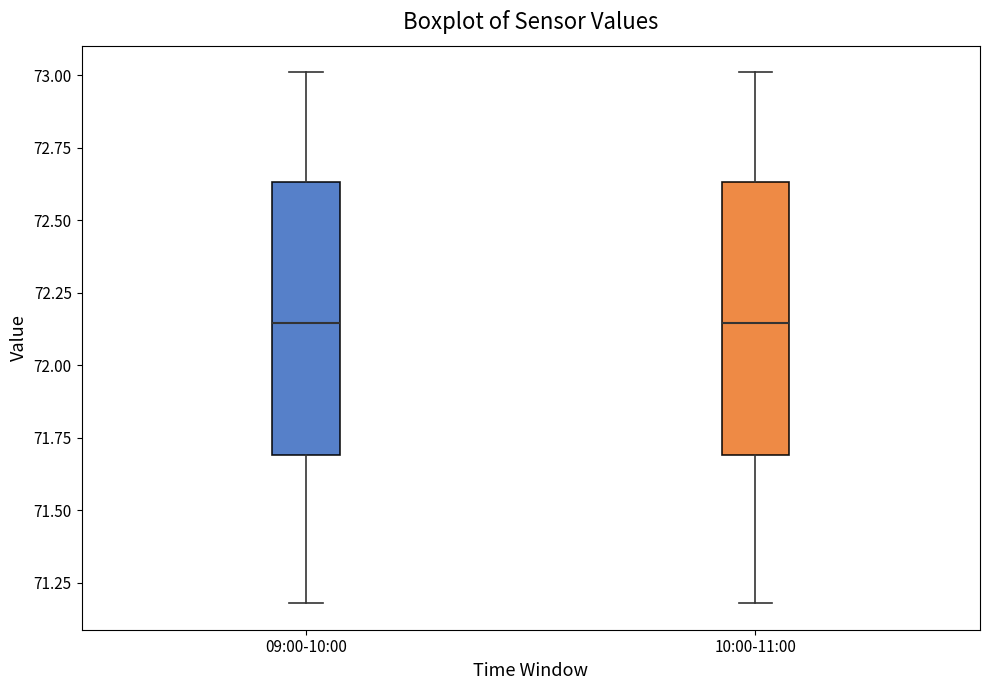

Reading left to right, transcribe this box plot: for each box, give where its median line is, the range the box spans, and where its two whiskers end, as read against the y-axis. The values are not printed on the chart, so give them approximately, as read against the axis.

09:00-10:00: median 72.15, box 71.70 to 72.65, whiskers 71.20 to 73.00
10:00-11:00: median 72.15, box 71.70 to 72.65, whiskers 71.20 to 73.00